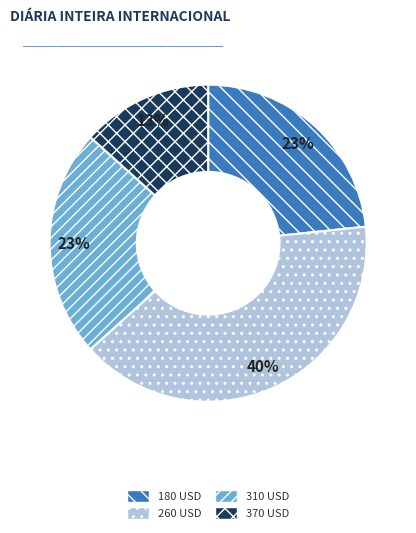

To the nearest percent, what percentage of the pie is 370 USD?

13%